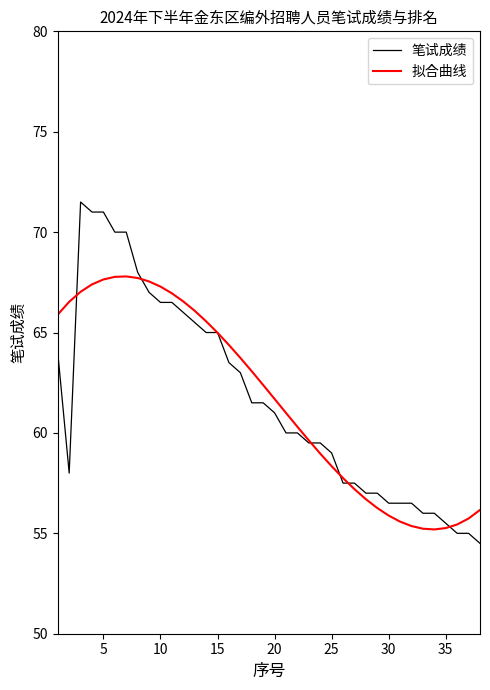

Which series has the widest spread of values?

笔试成绩